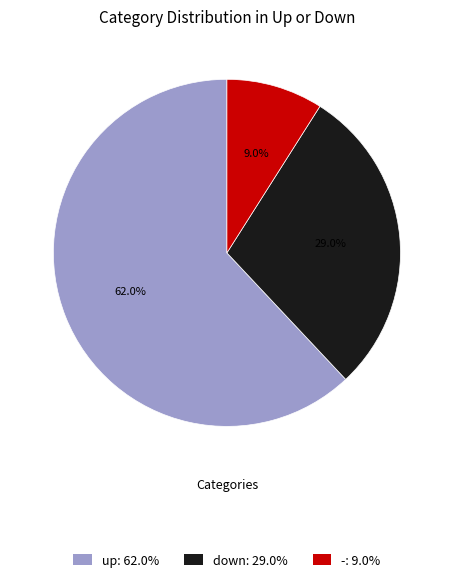

To the nearest percent, what percentage of the pie is down?

29%